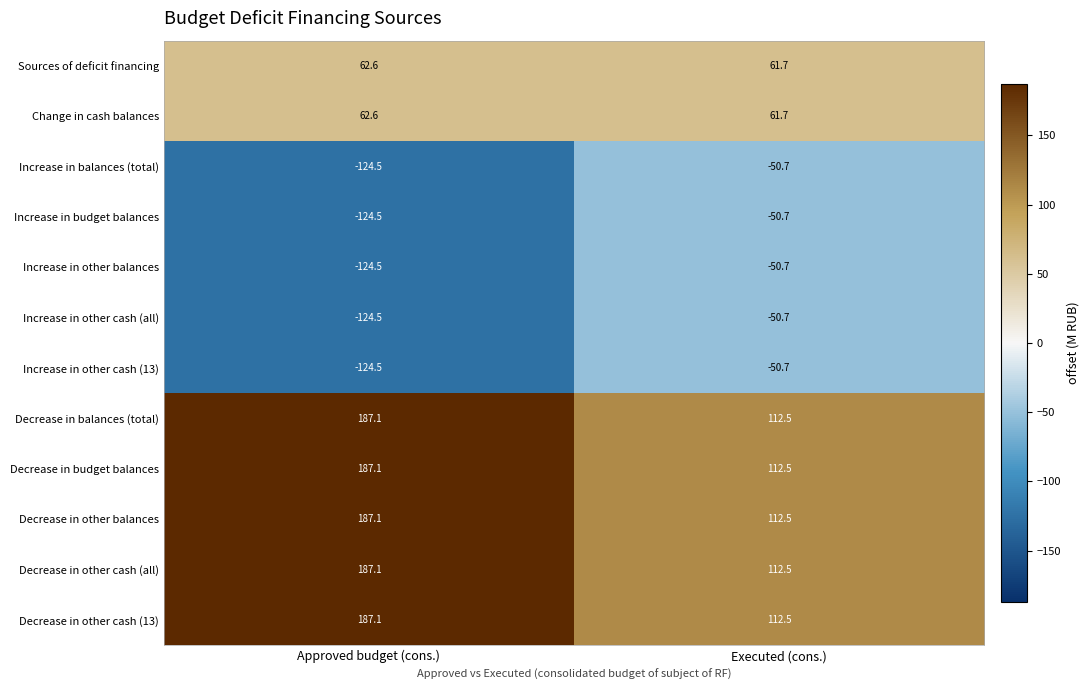

What is the difference between the maximum and minimum values in the Decrease in other cash (13) series?

74.6